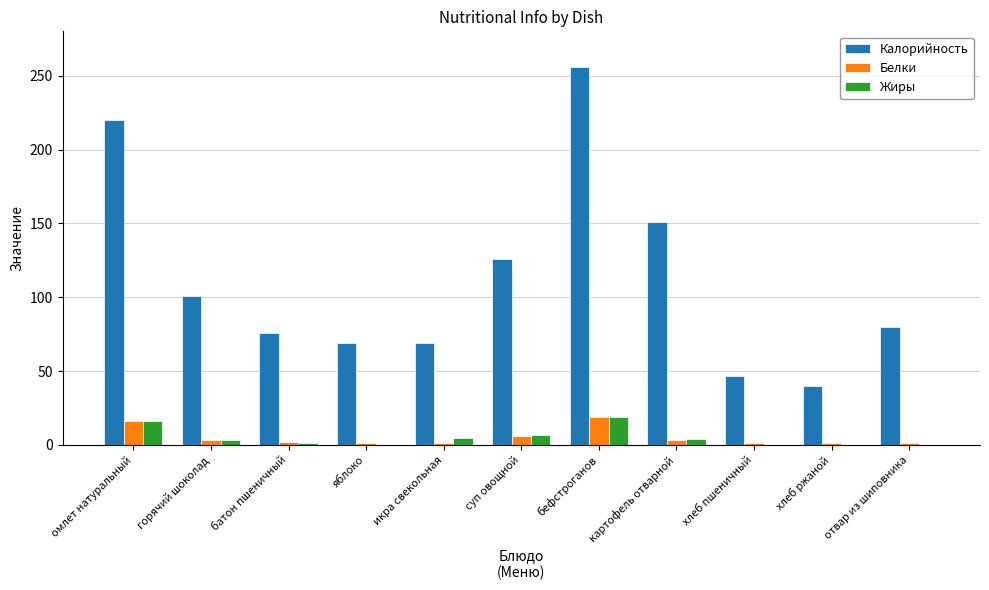

At which category is the sum across all series the highest?

бефстроганов